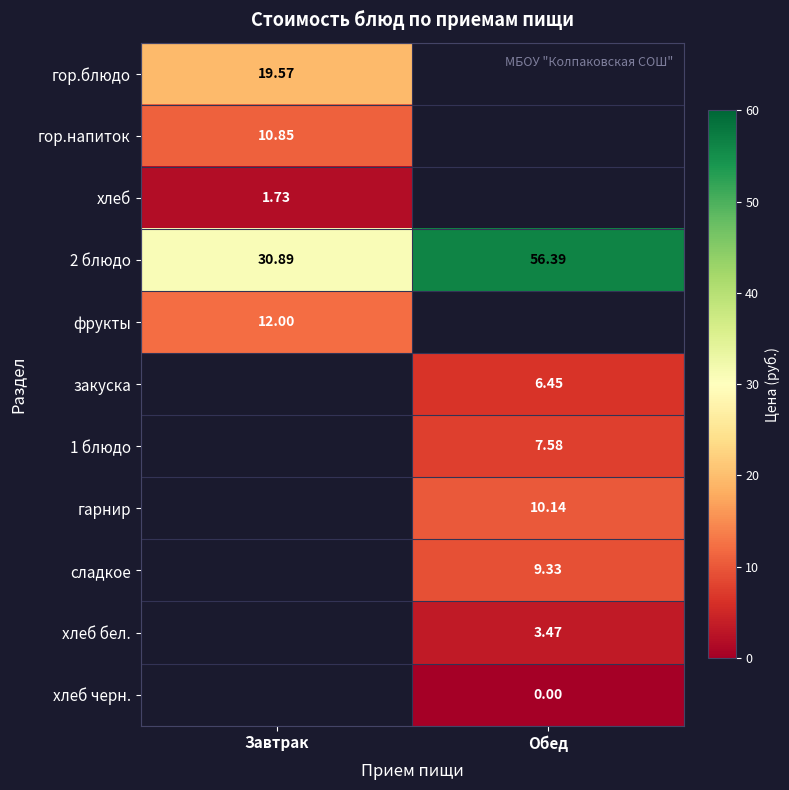

List the labels in order of 2 блюдо value, smallest first.

Завтрак, Обед